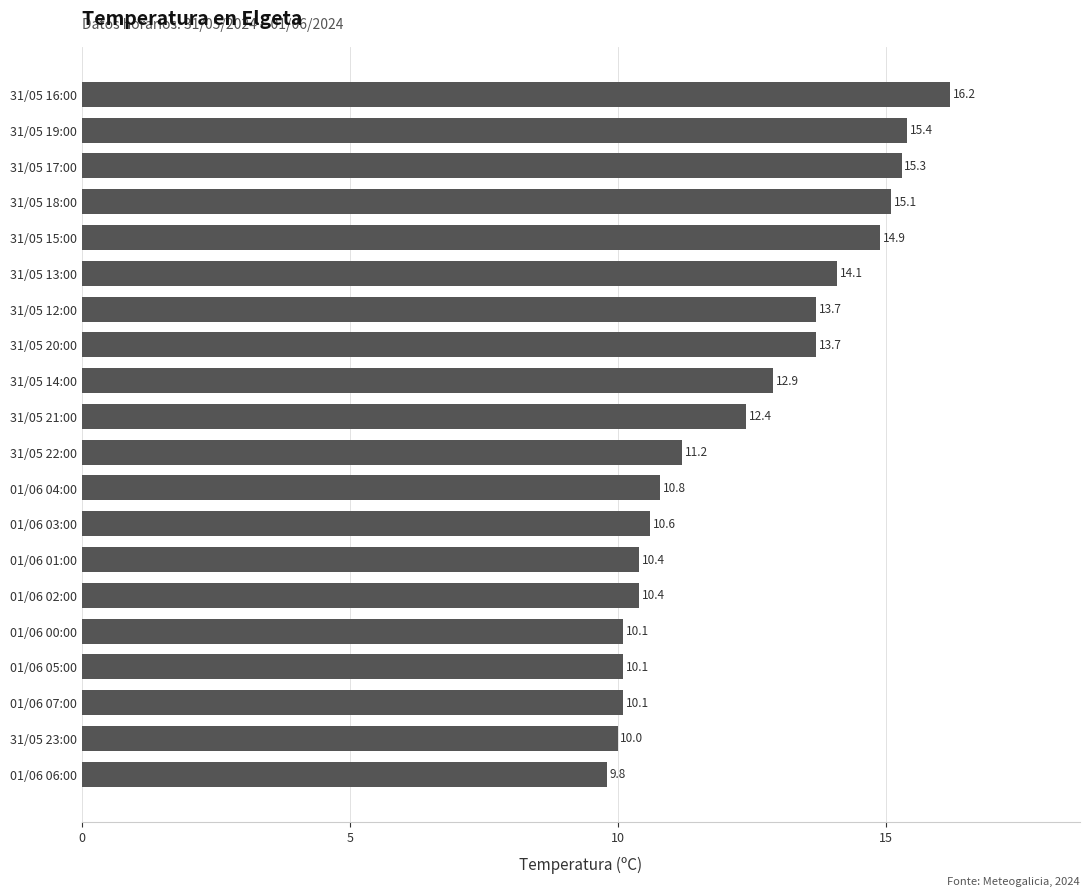

What is the ratio of the value at 01/06 06:00 to the value at 31/05 23:00?

1.0